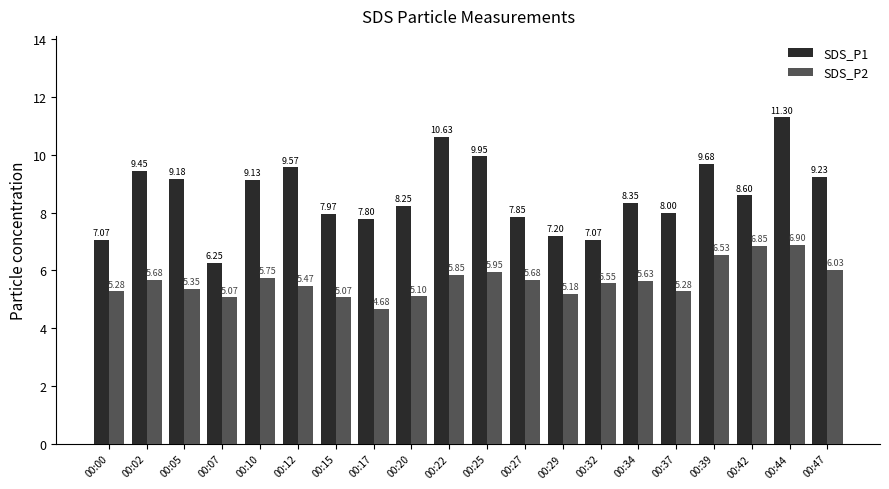

List the series in order of their overall mean, highest first.

SDS_P1, SDS_P2